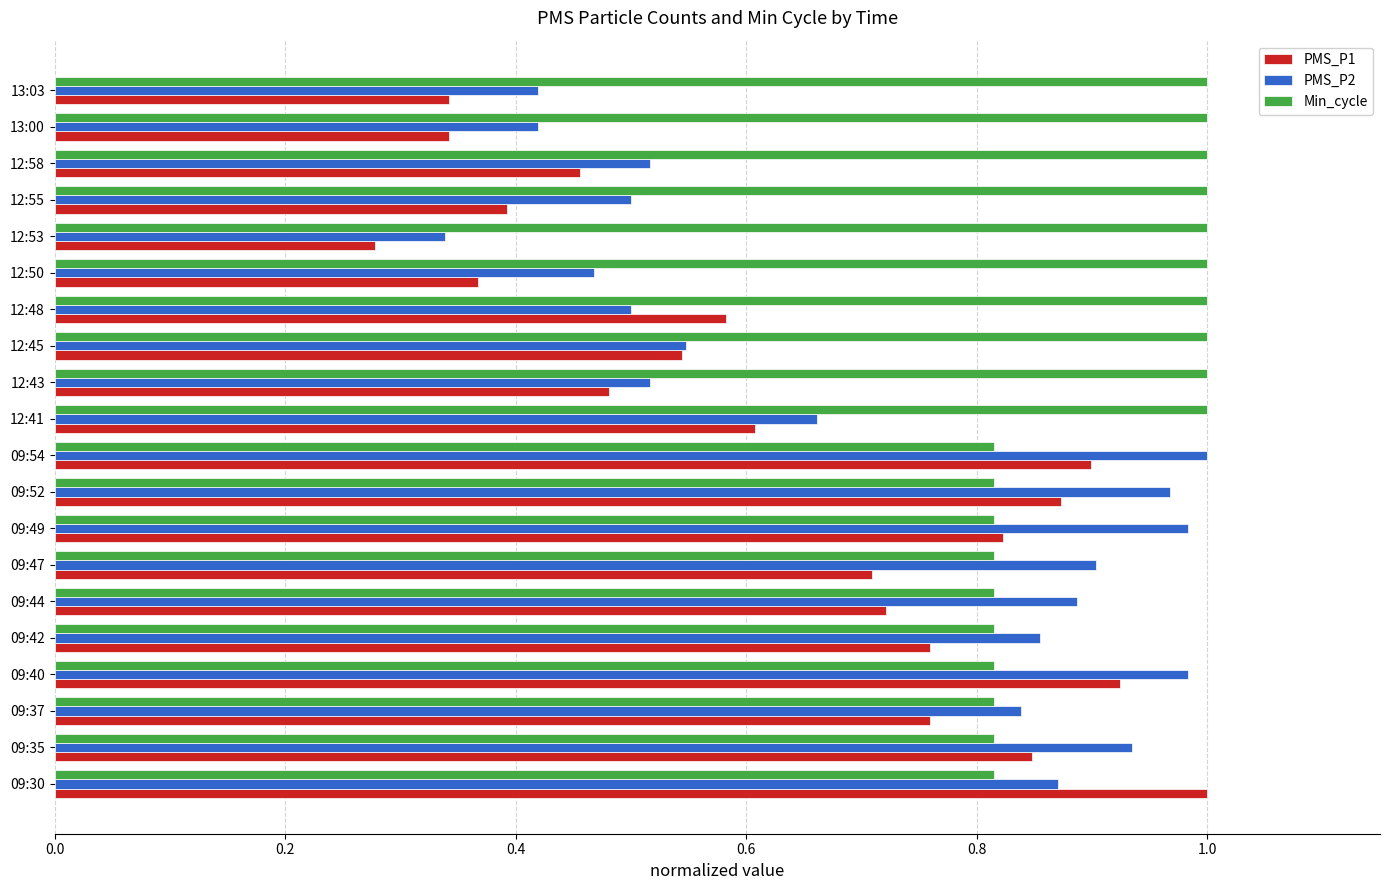

Which series has the largest range (max minus min)?

PMS_P1